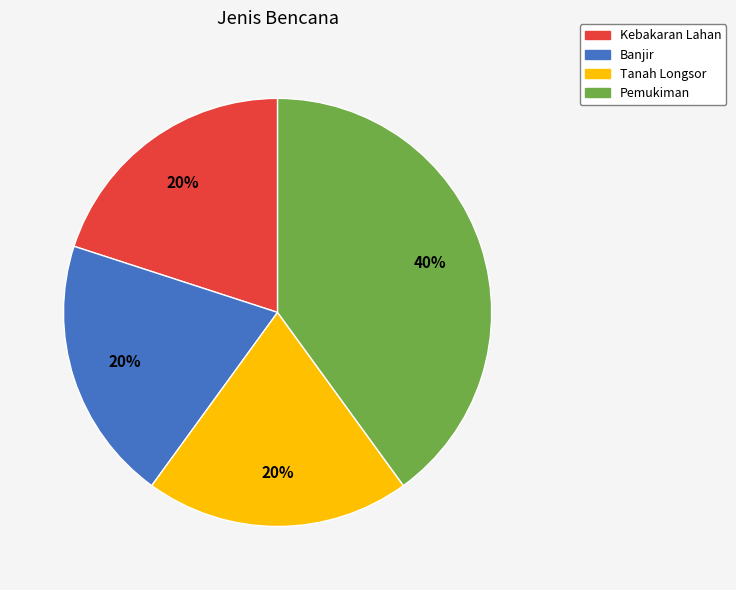

To the nearest percent, what portion does Kebakaran Lahan represent?

20%